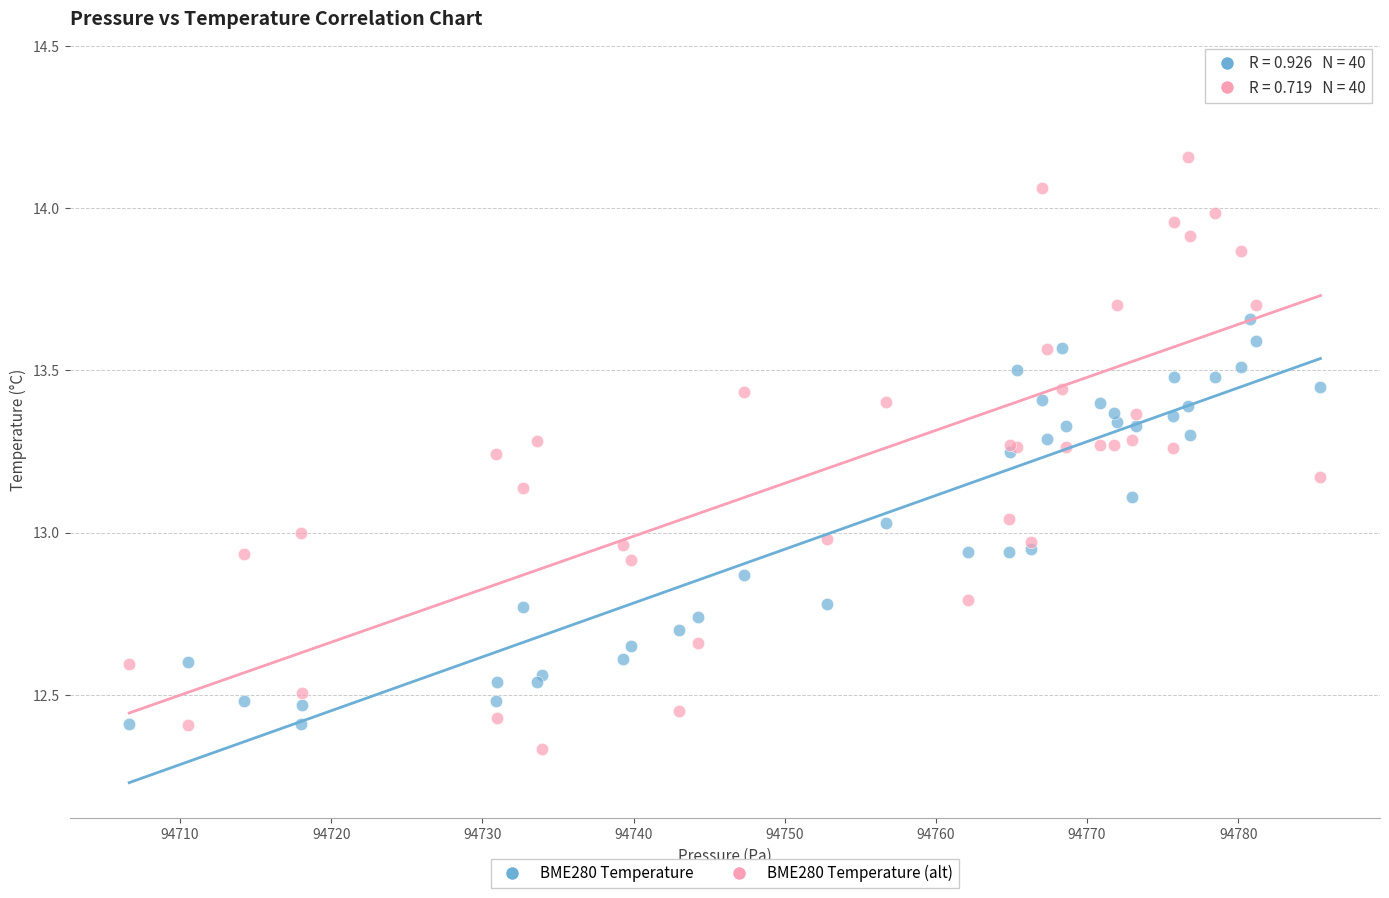

What is the X range (max minus min) for the scatter plot?

78.8